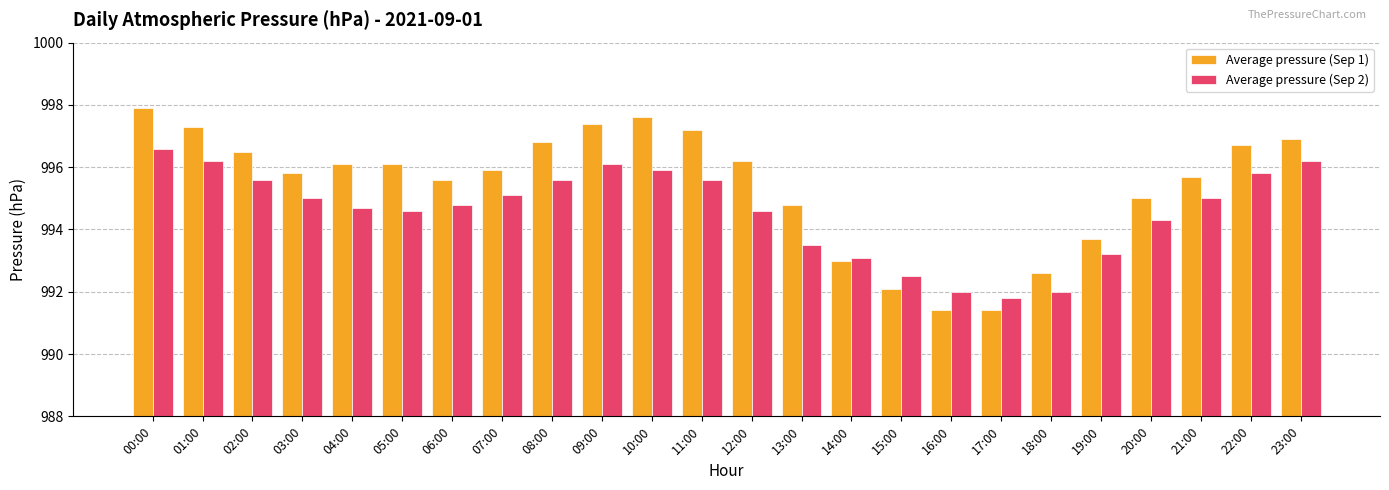

What is the difference between the Average pressure (Sep 1) values at 05:00 and 14:00?

3.1